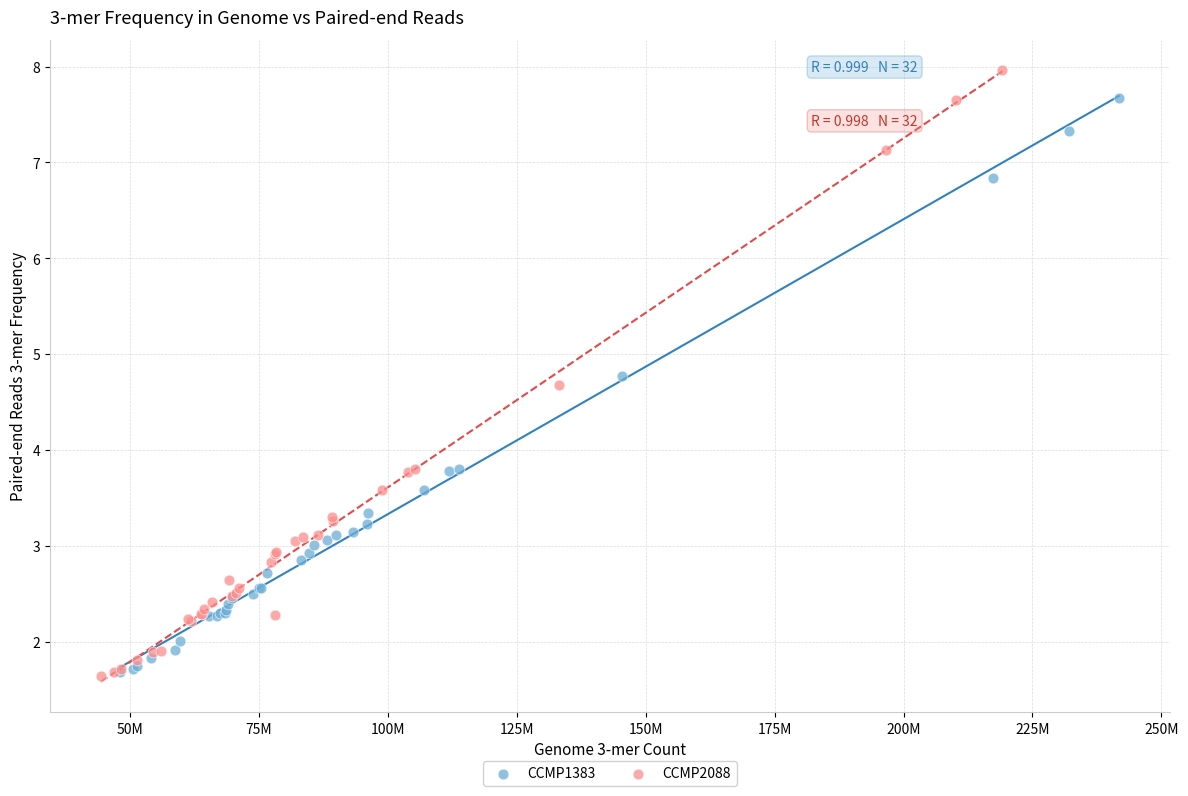

Which series has the widest spread of Y values?

CCMP2088